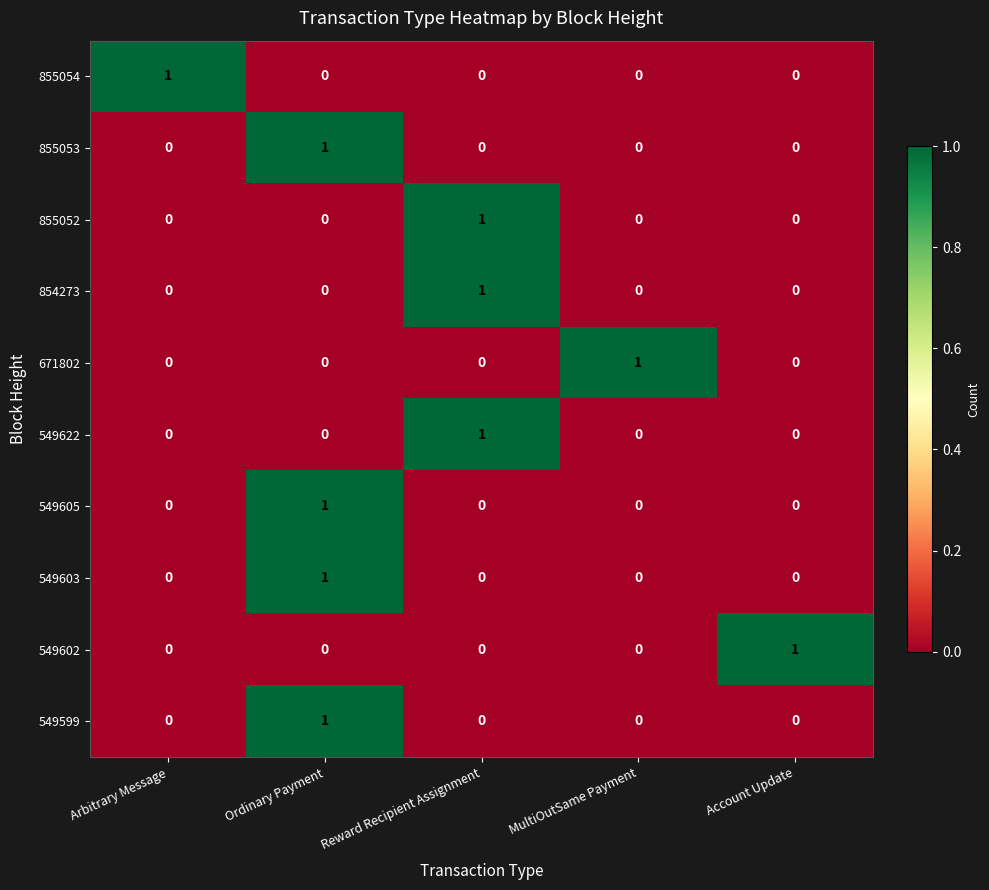

What is the maximum value shown in the chart?

1